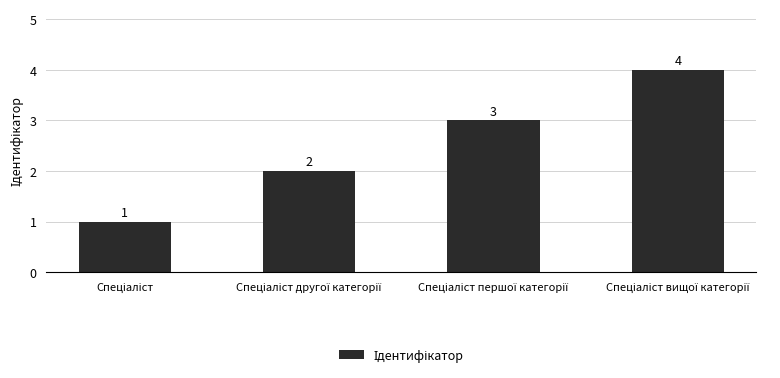

What is the greatest value displayed?

4